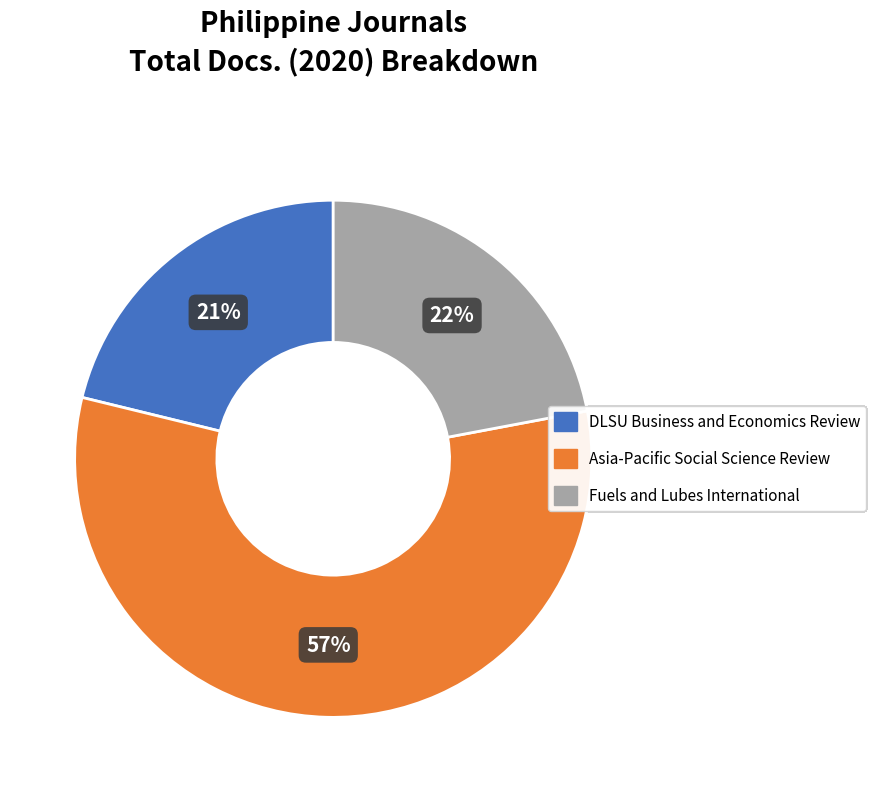

Does Fuels and Lubes International account for over 50% of the chart?

No